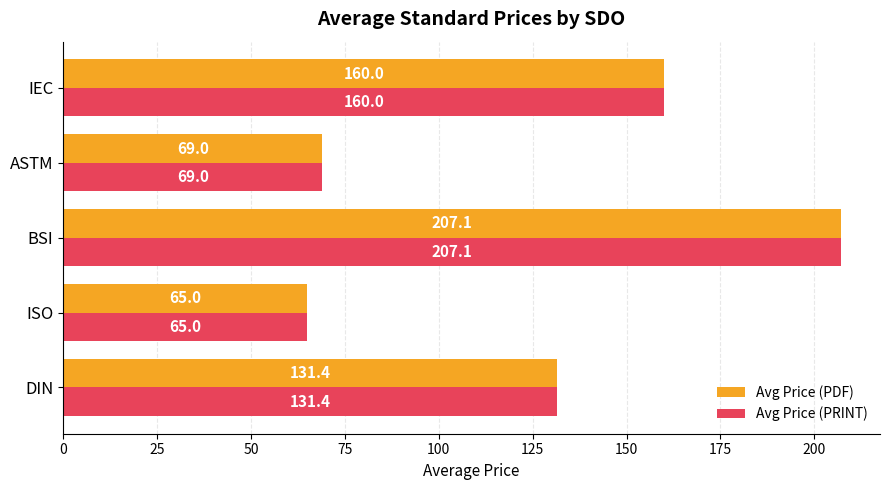

What are all the series names shown in the legend?

Avg Price (PDF), Avg Price (PRINT)